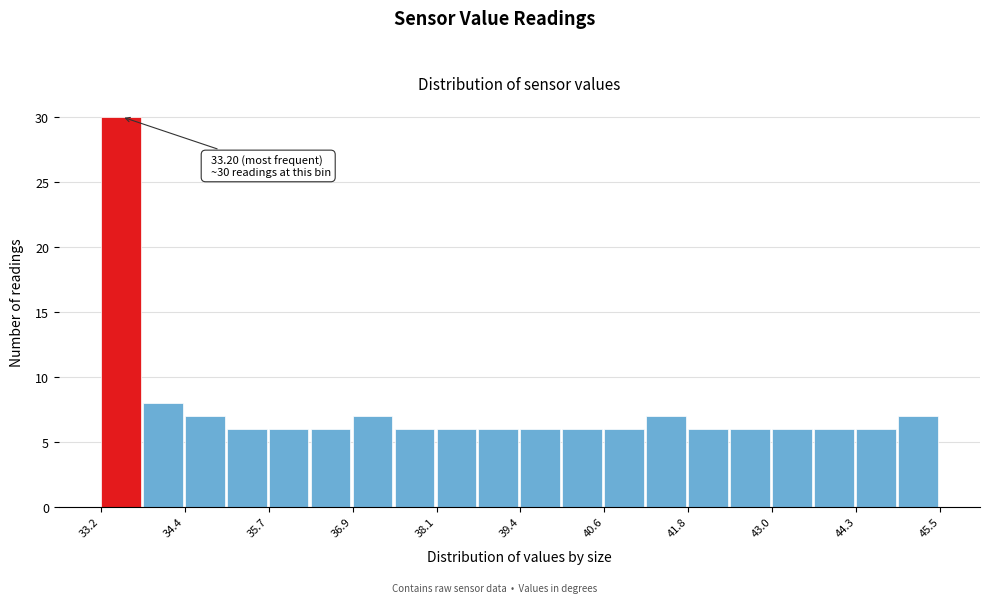

Around what value on the x-axis is the tallest bar? Give the approximate position of its centre, as read against the axis.

33.4